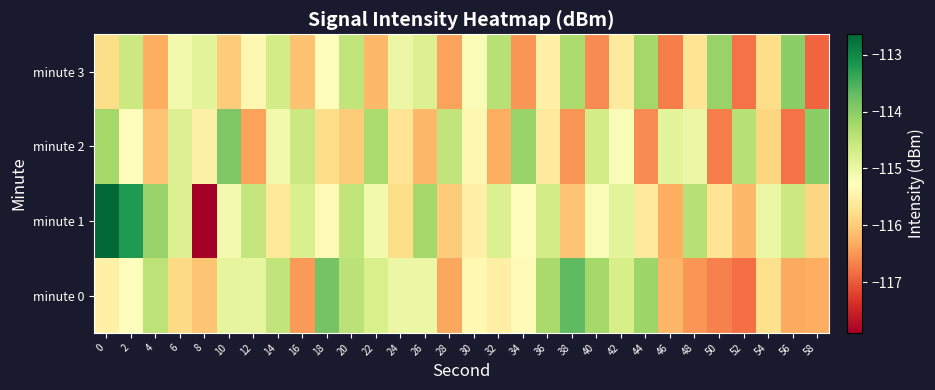

Which series has the largest range (max minus min)?

minute 1